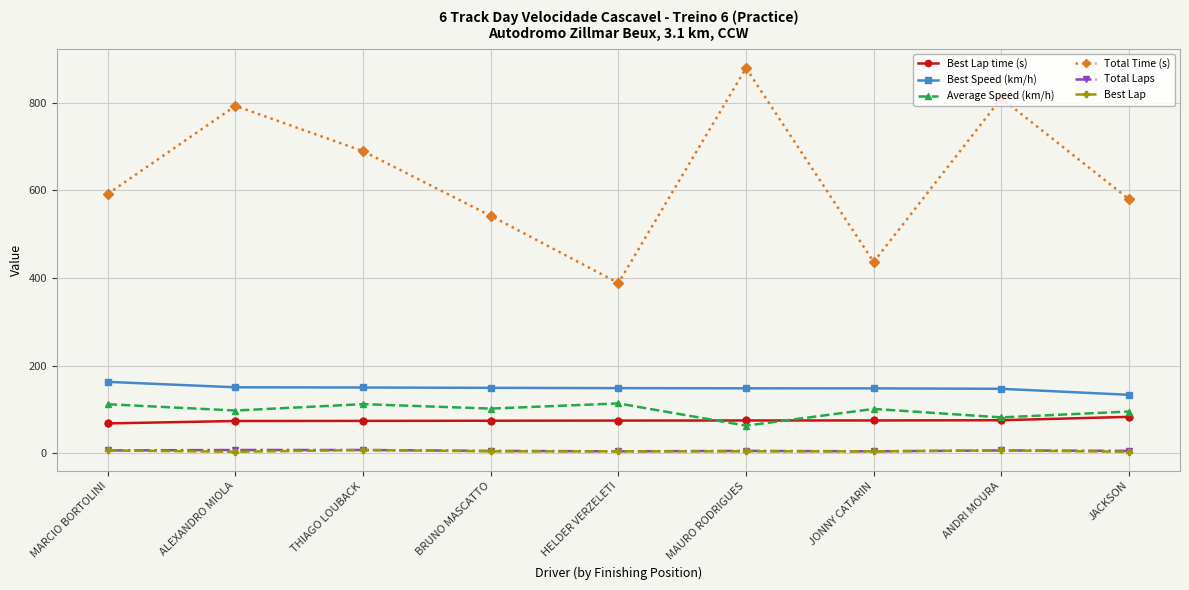

Which label corresponds to the largest value in the chart?

MAURO RODRIGUES